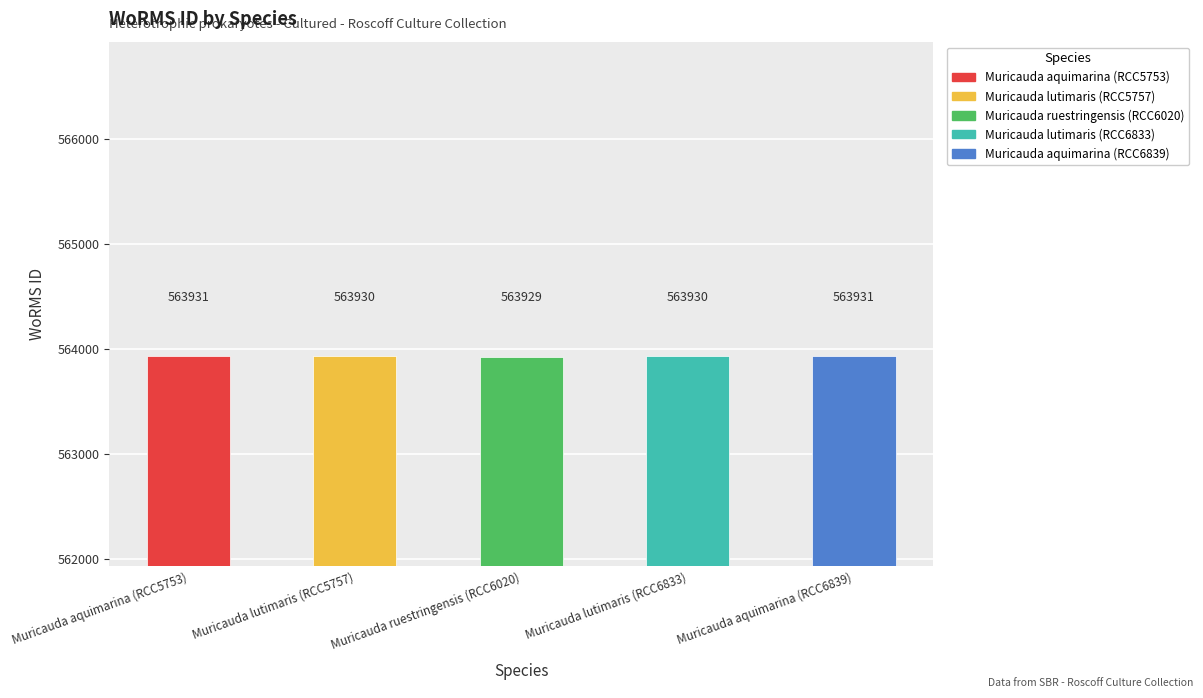

Read the value at Muricauda lutimaris (RCC5757).

563930